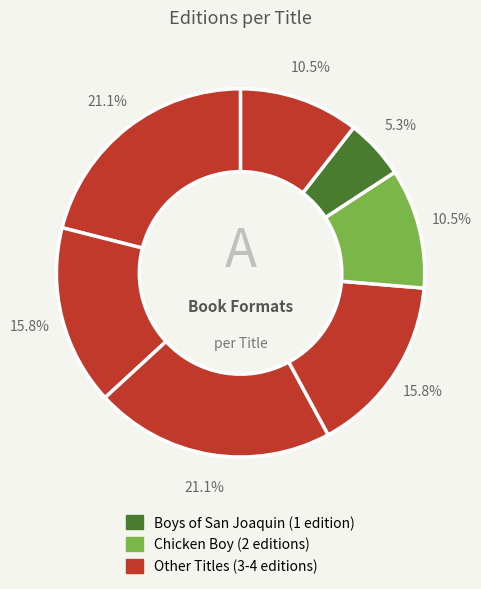

How many segments does this pie chart have?

7